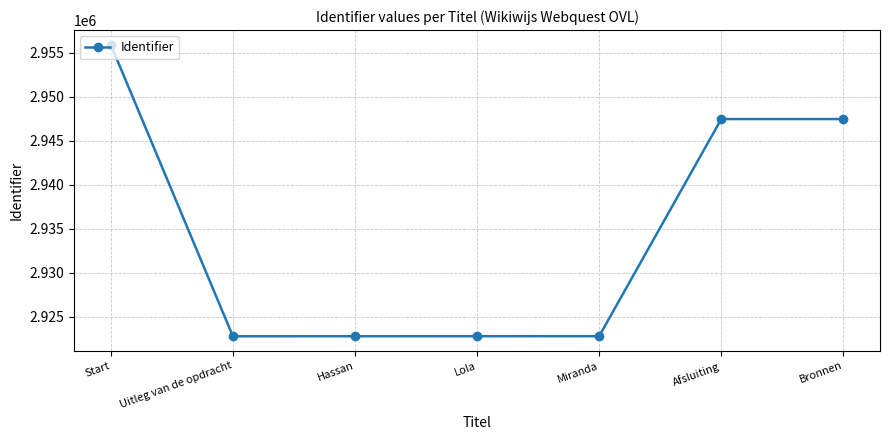

What is the sum of all values?

20541947